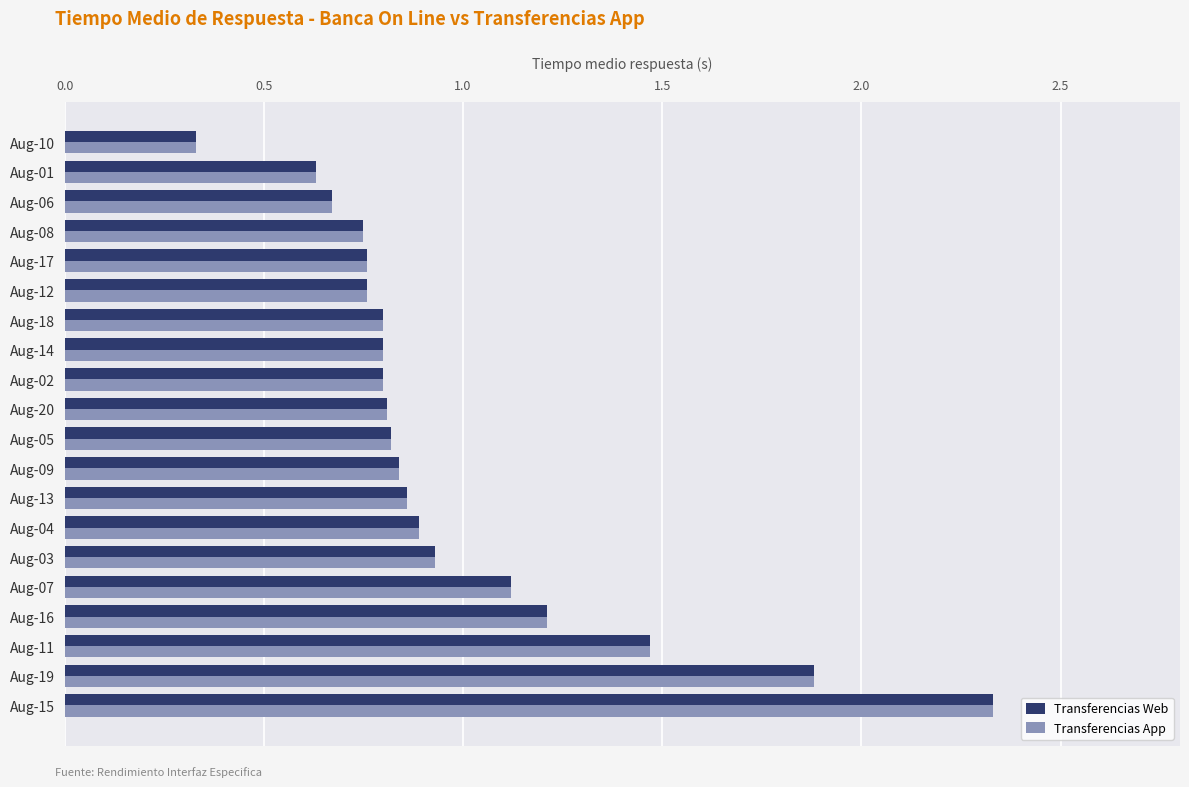

At which category does the chart reach its peak across all series?

Aug-15